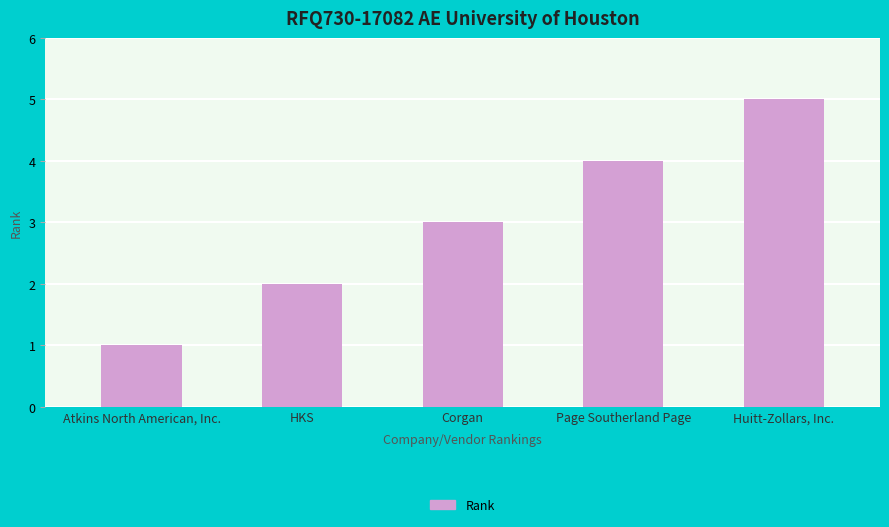

True or false: the data shows 1 at Atkins North American, Inc..

True